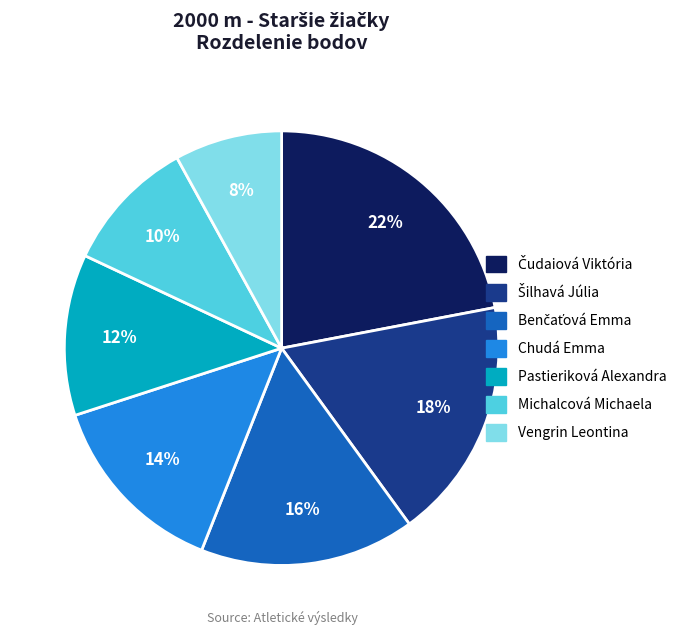

How many slices are in this pie chart?

7